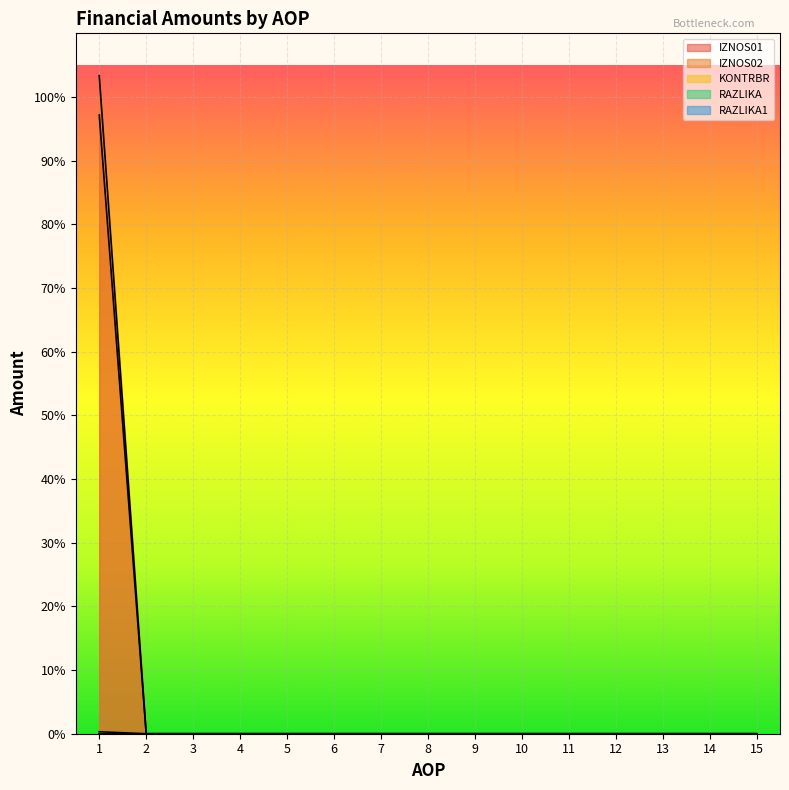

Does the chart display data point markers on the line(s)?

No